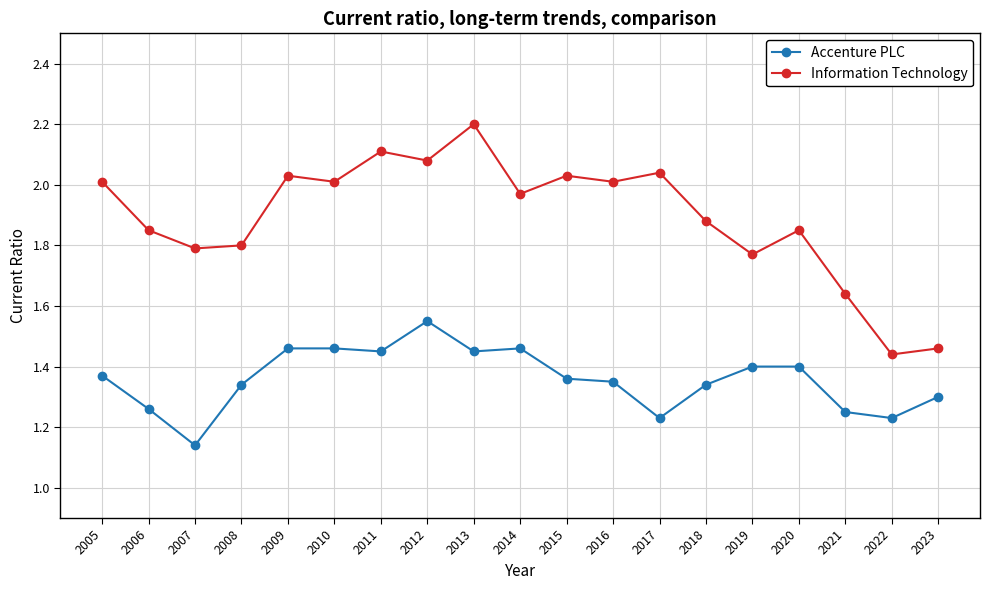

Where is the first local minimum for Accenture PLC?

2007